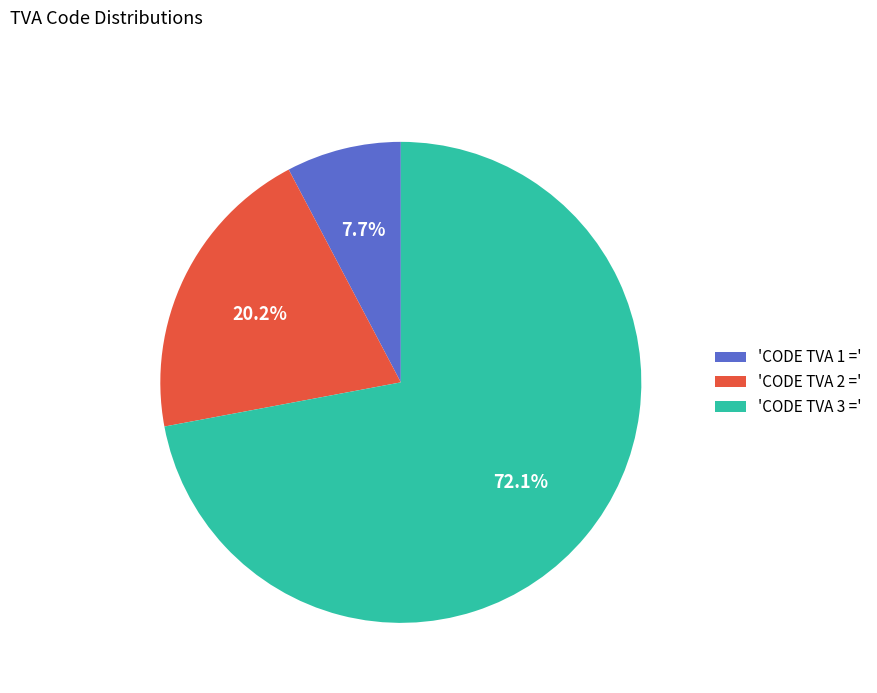

Is there any slice that represents more than half of the pie?

Yes